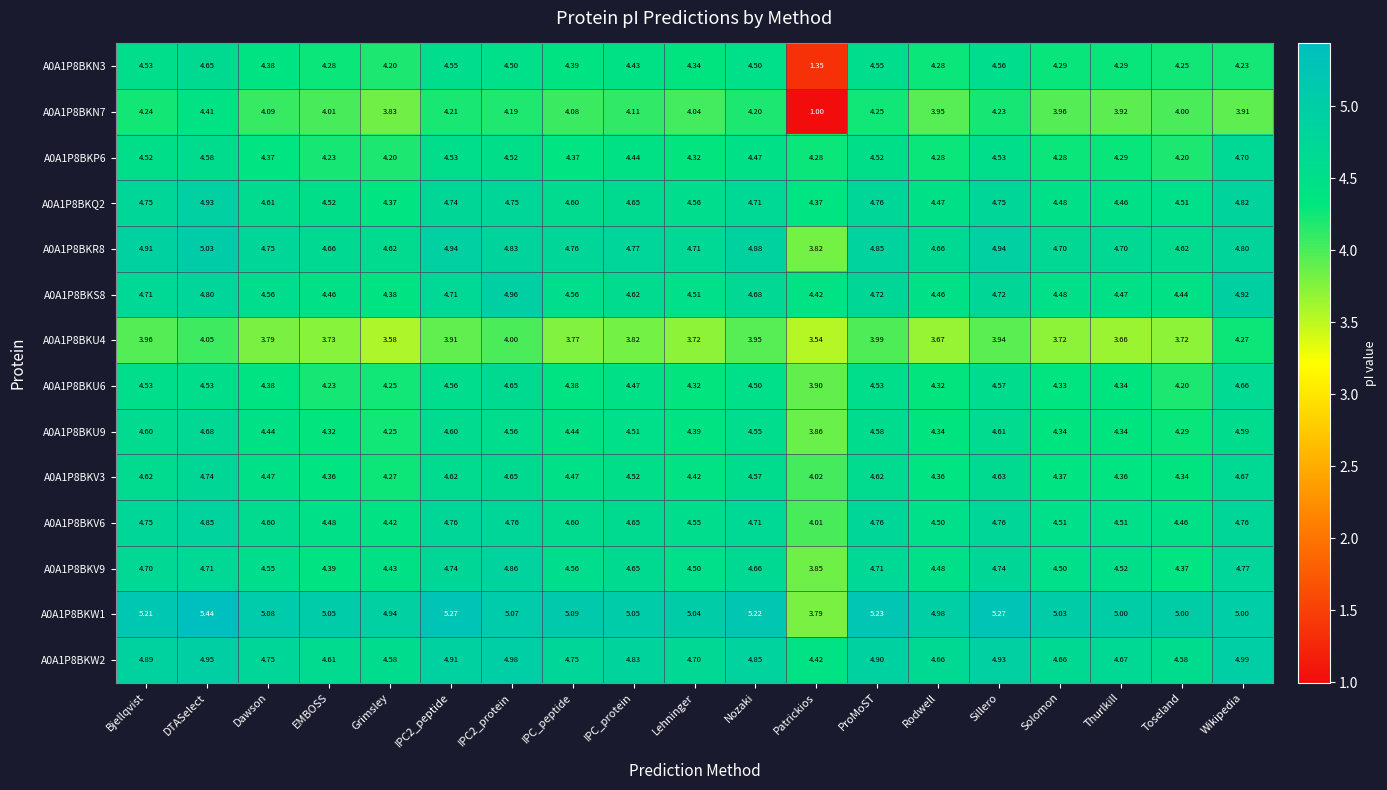

Which series has the largest total across all categories?

A0A1P8BKW1